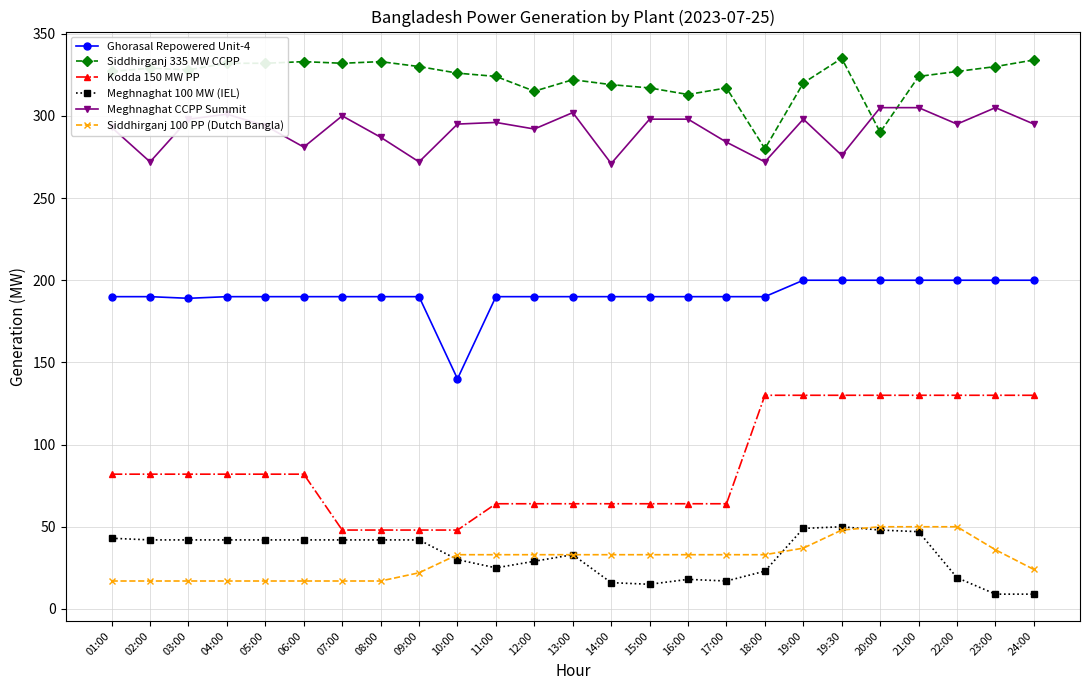

Where is Siddhirganj 335 MW CCPP nearest to the value 307?

16:00